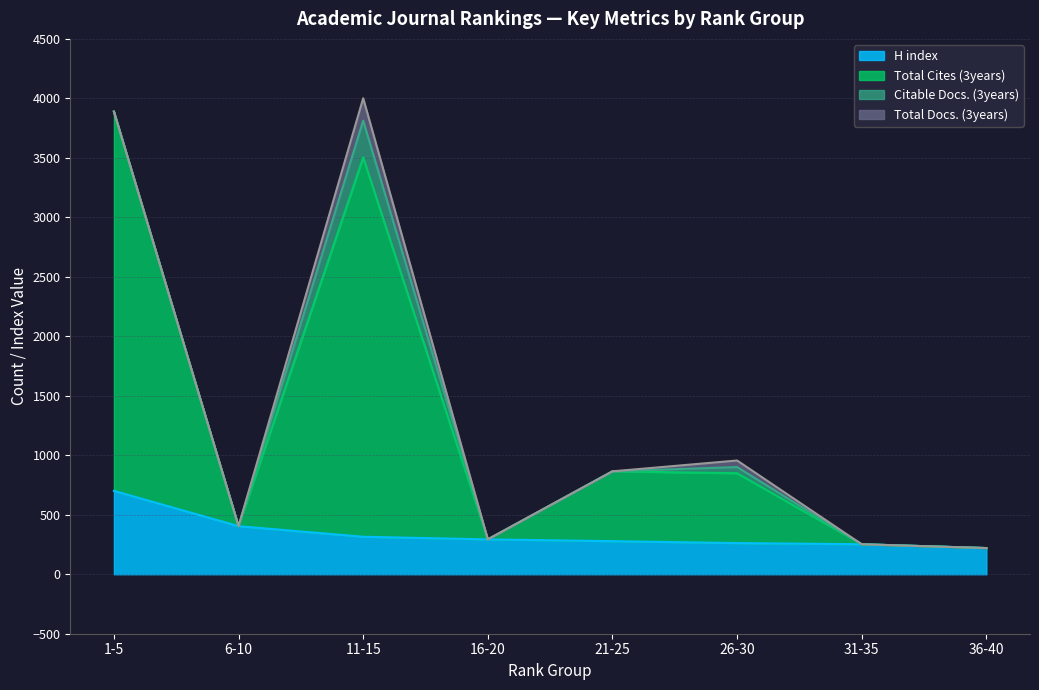

What is the lowest value of the H index series?

220